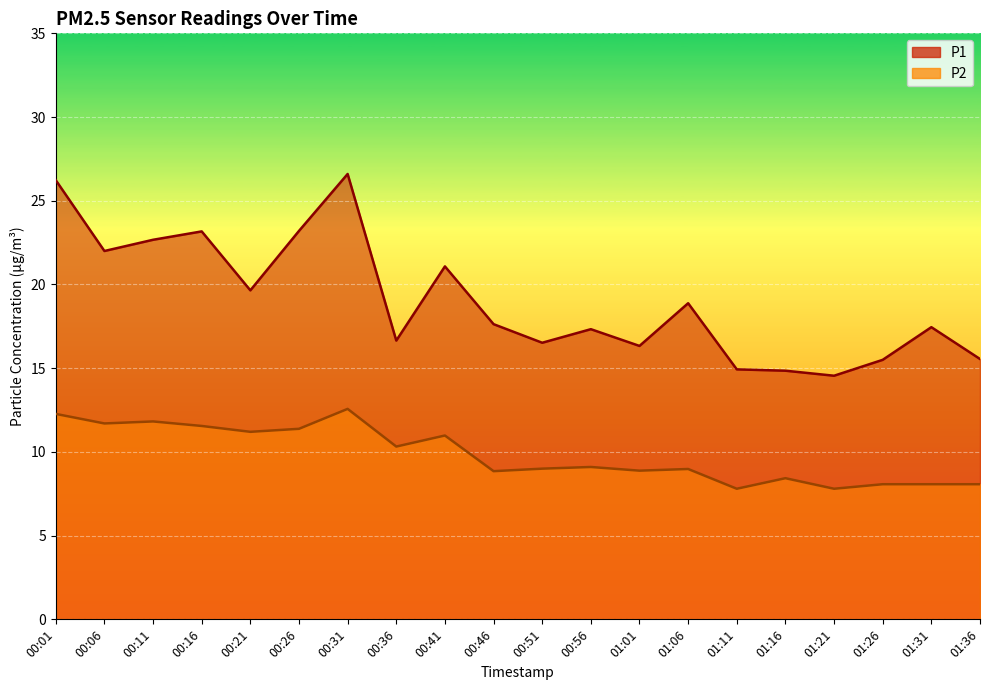

At which category does P1 reach its first local valley?

00:06